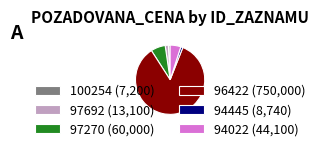

Does any single category account for the majority?

Yes